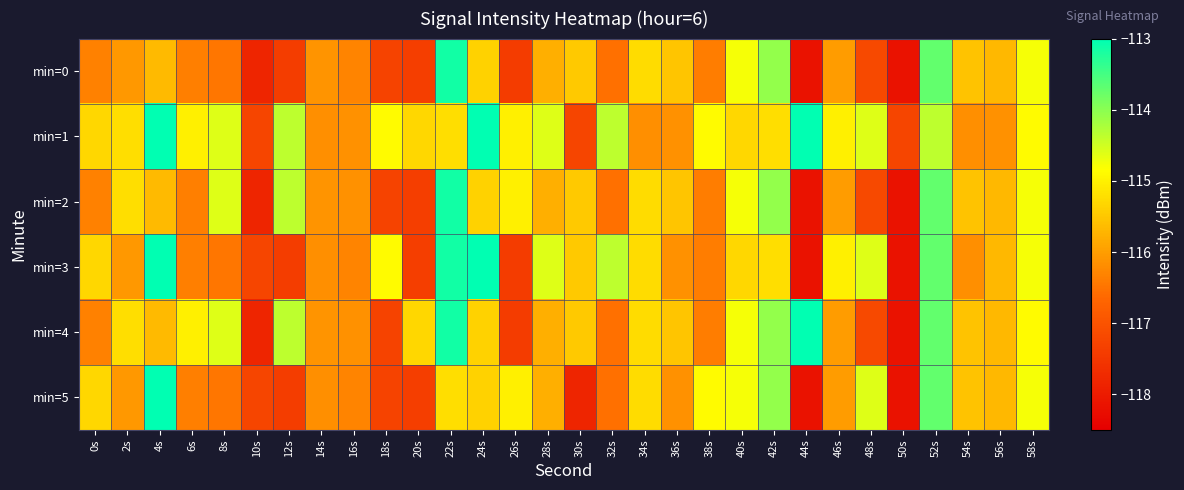

Count the number of data series in this chart.

6